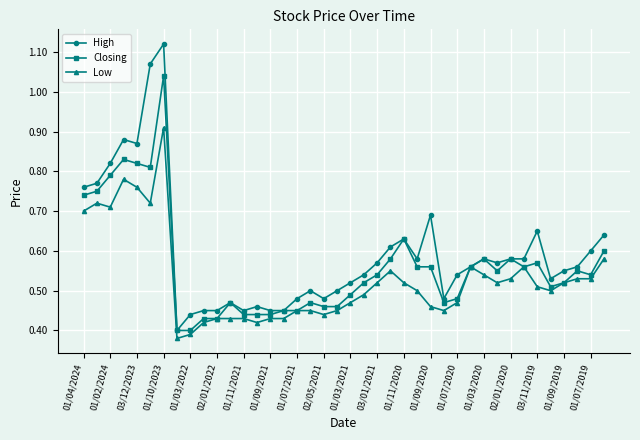

At how many categories does at least one series exceed 0?

40